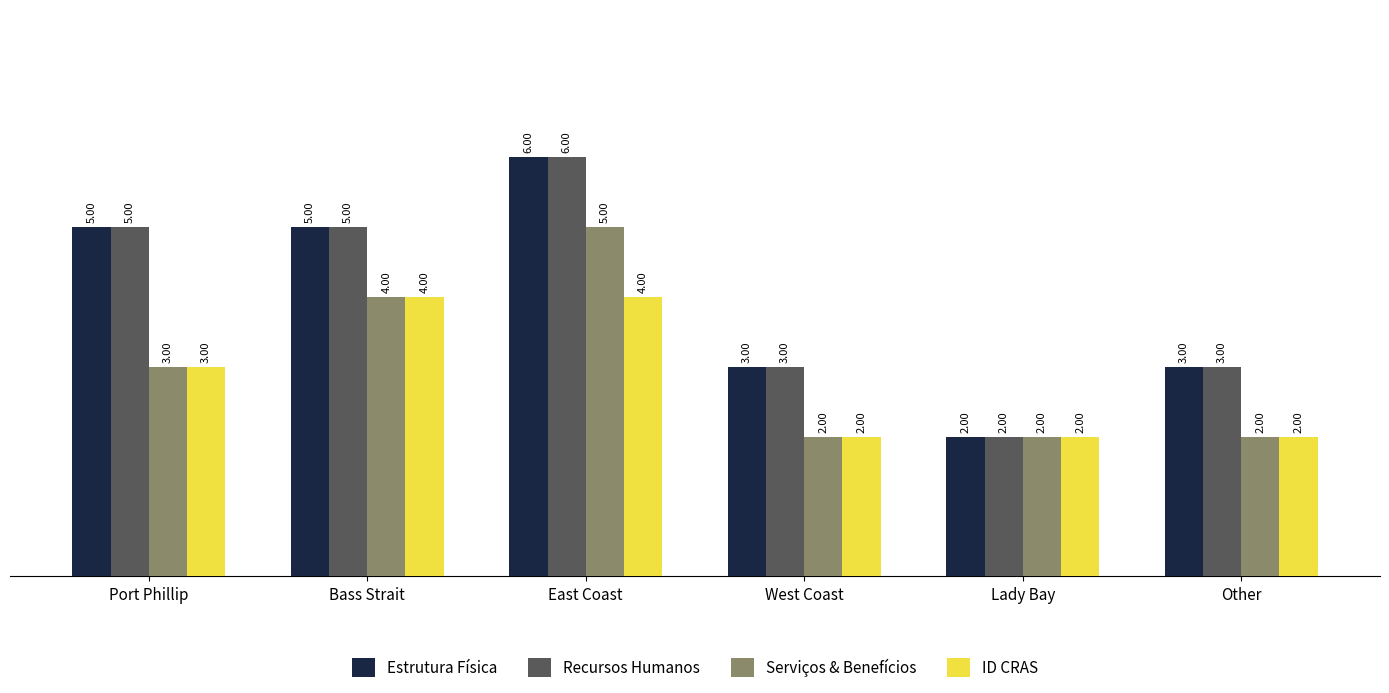

What is the greatest value displayed?

6